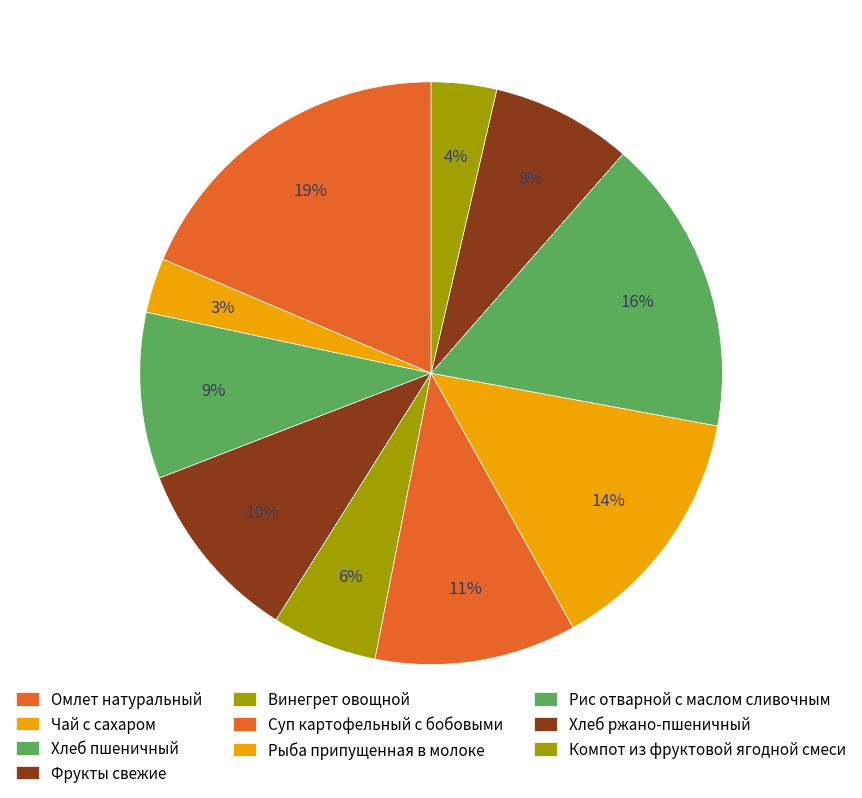

Rank the categories by value from highest to lowest.

Омлет натуральный, Рис отварной с маслом сливочным, Рыба припущенная в молоке, Суп картофельный с бобовыми, Фрукты свежие, Хлеб пшеничный, Хлеб ржано-пшеничный, Винегрет овощной, Компот из фруктовой ягодной смеси, Чай с сахаром